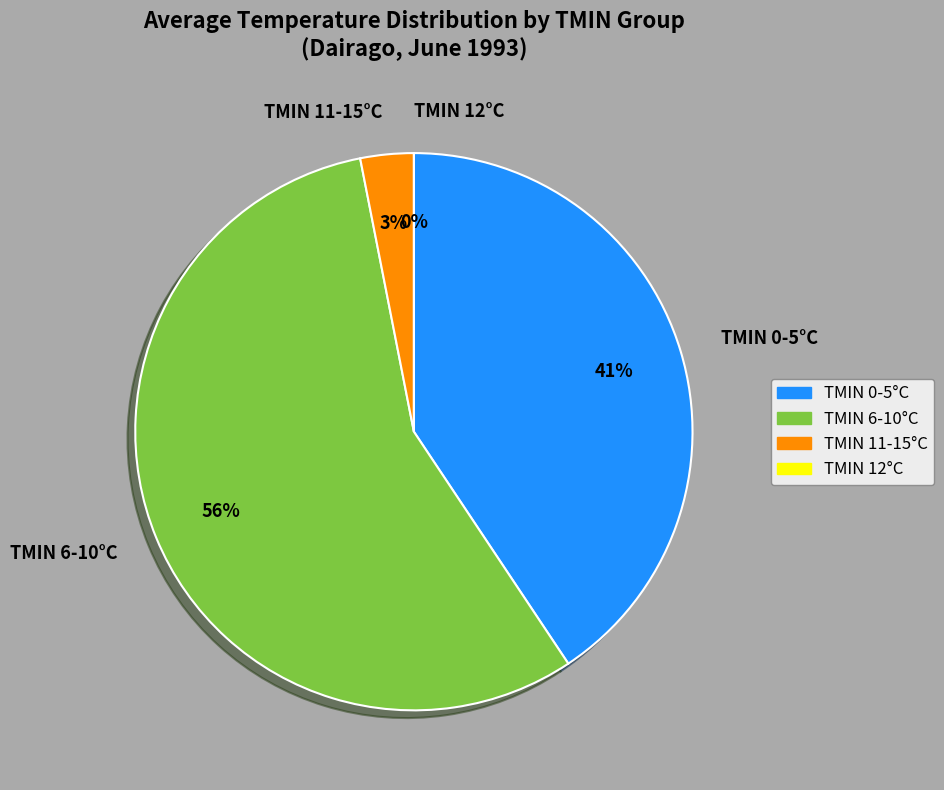

The 6 slice represents 9% of the pie. True or false?

False